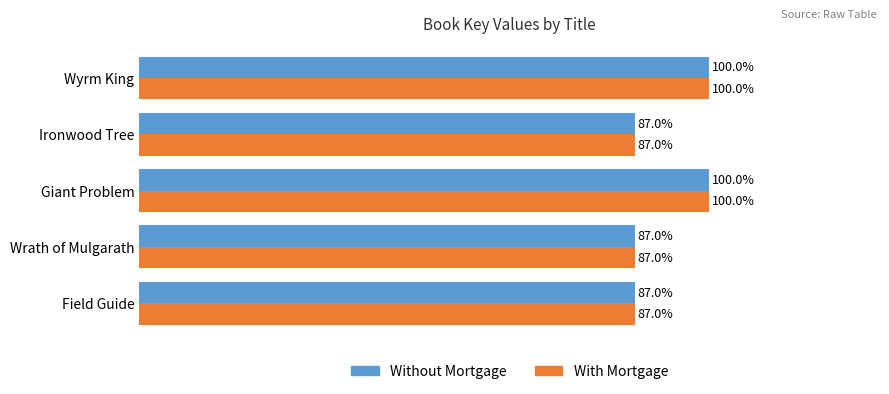

Is the value of With Mortgage at Field Guide greater than the value of Without Mortgage at Wyrm King?

No